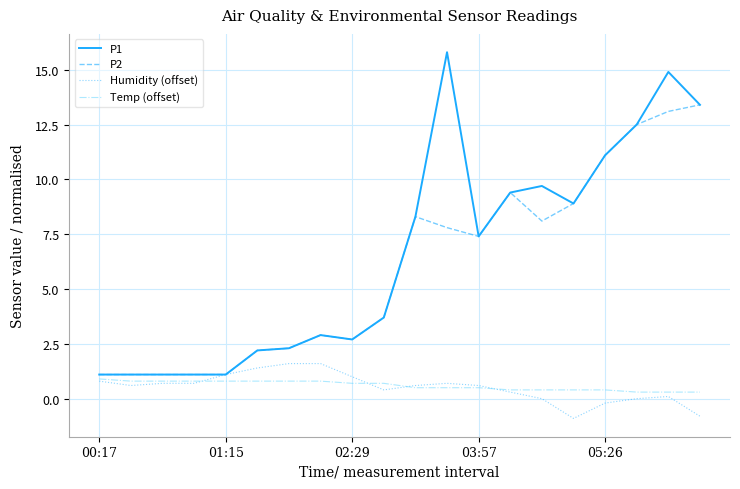

What is the sum of all Temp (offset) values?

11.9